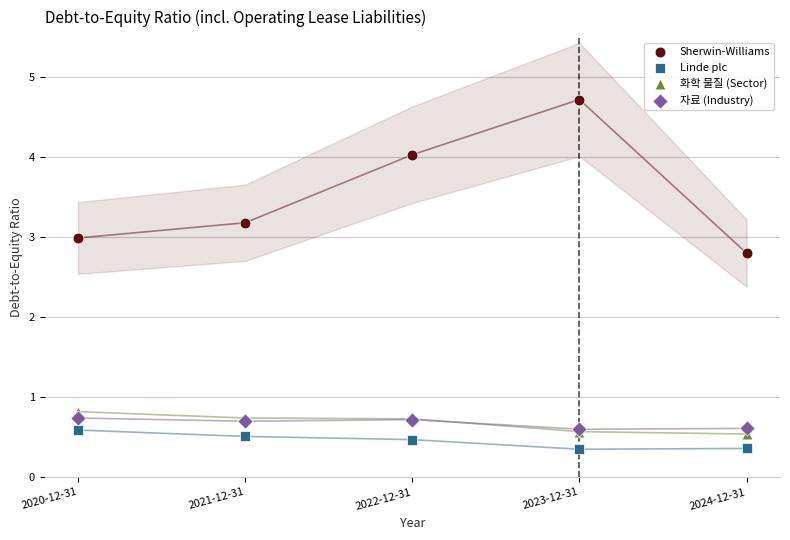

Across all series, what Y value is closest to 2?

2.8